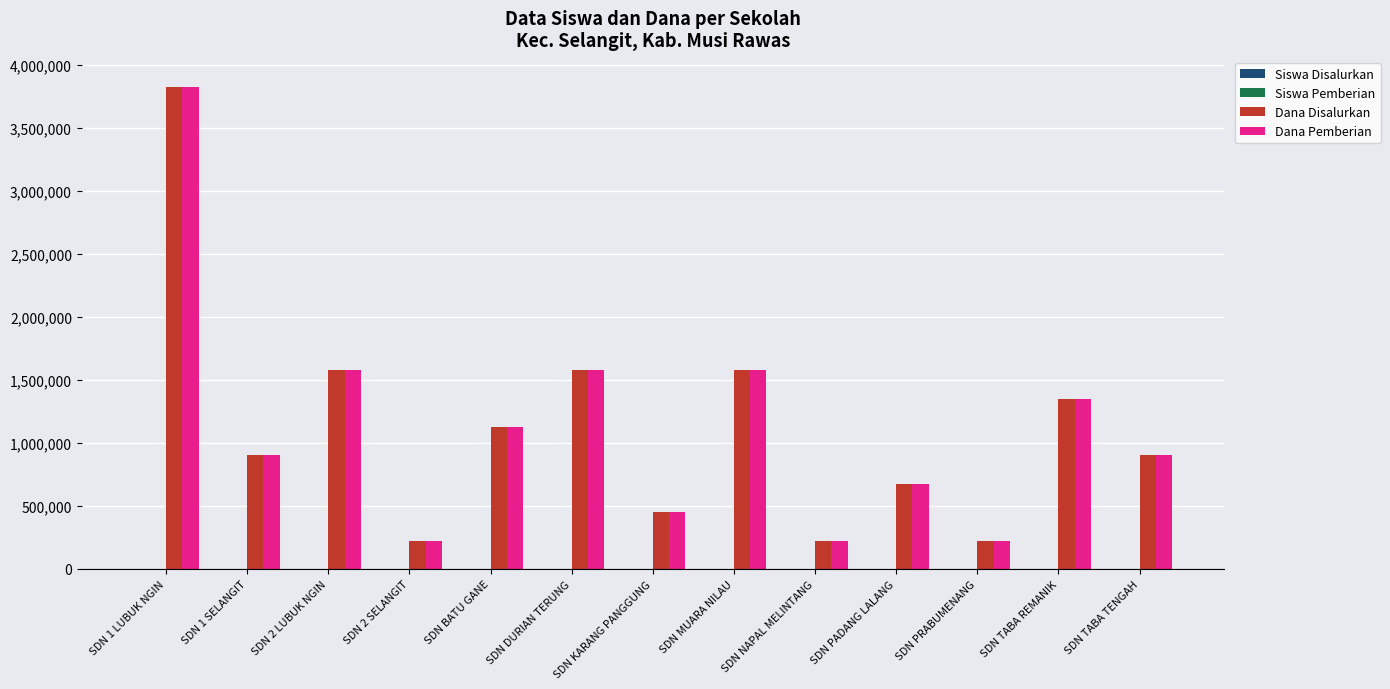

At which label does Dana Disalurkan first exceed 900000?

SDN 1 LUBUK NGIN